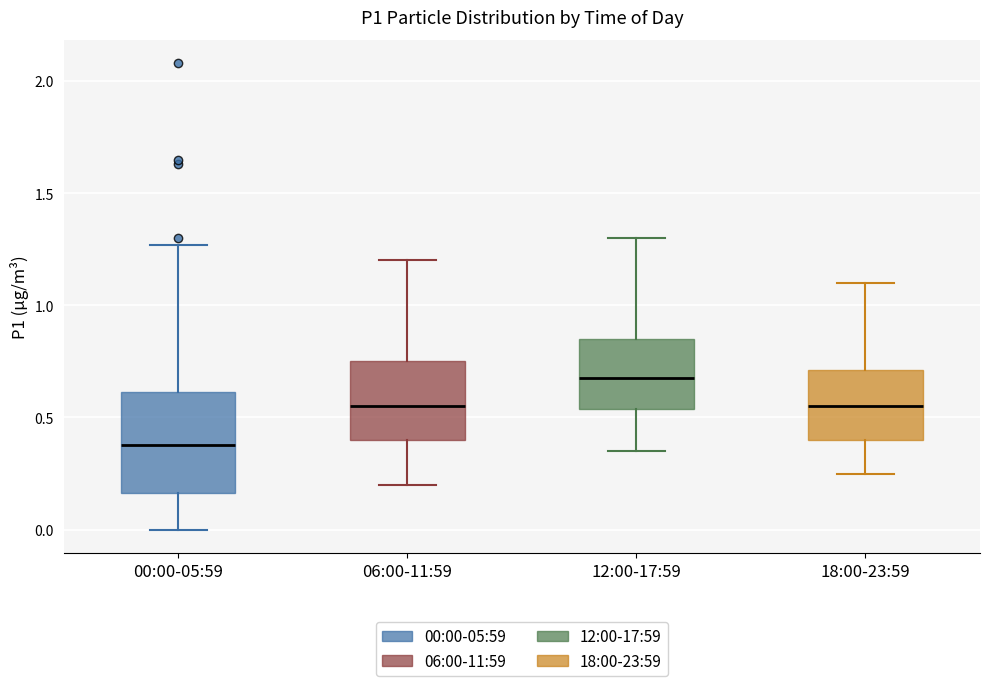

Where is the upper edge of the box for 18:00-23:59 on the y-axis? The values are not printed on the chart, so give them approximately, as read against the axis.

0.70